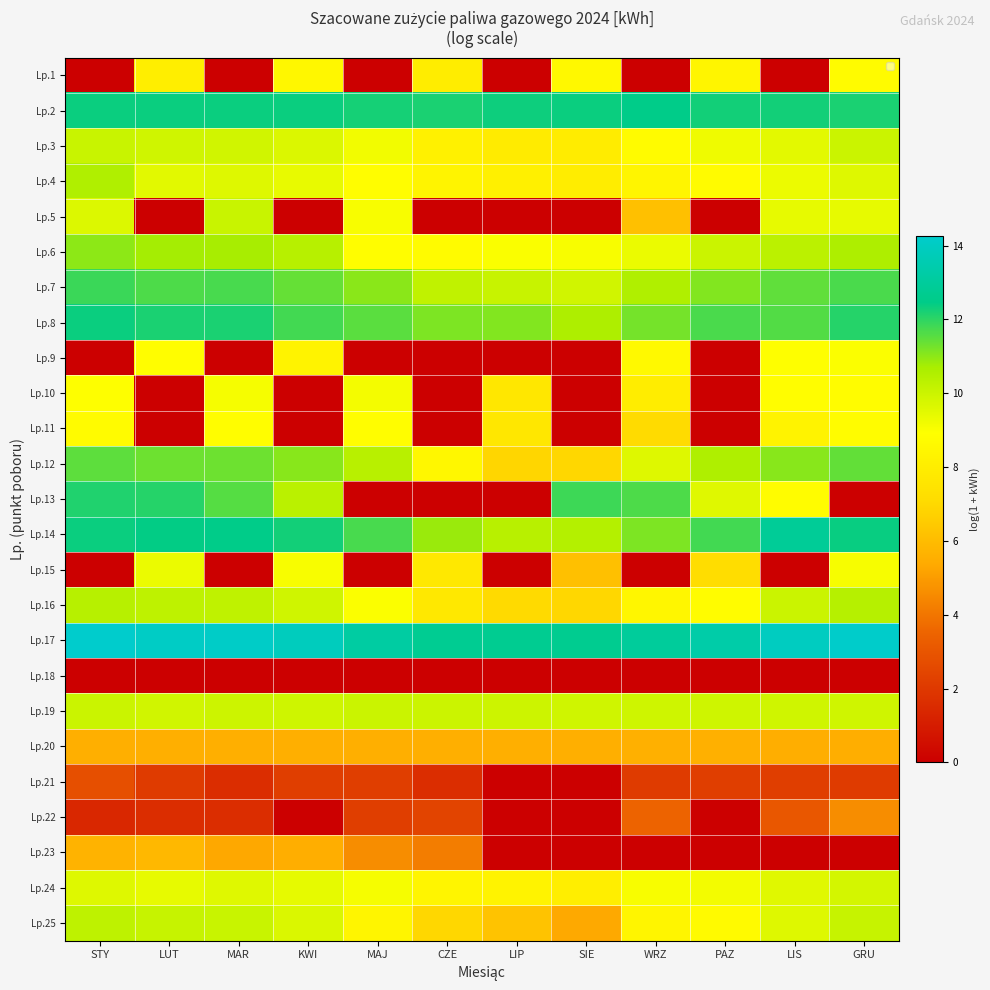

What is the difference between the highest and lowest values at LIP?

12.7